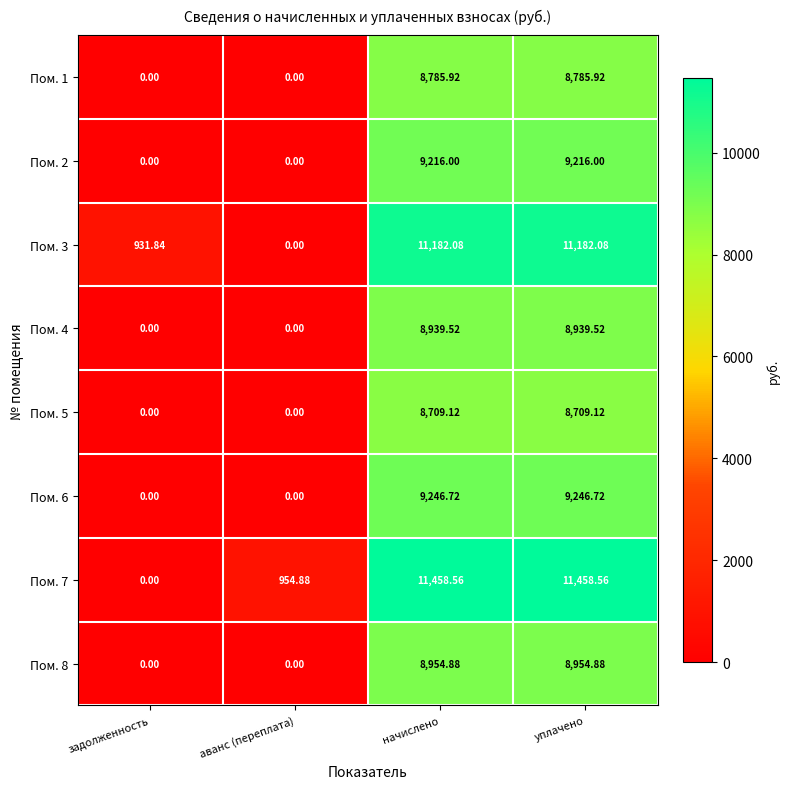

At уплачено, list the series in order from smallest to largest.

Пом. 5, Пом. 1, Пом. 4, Пом. 8, Пом. 2, Пом. 6, Пом. 3, Пом. 7